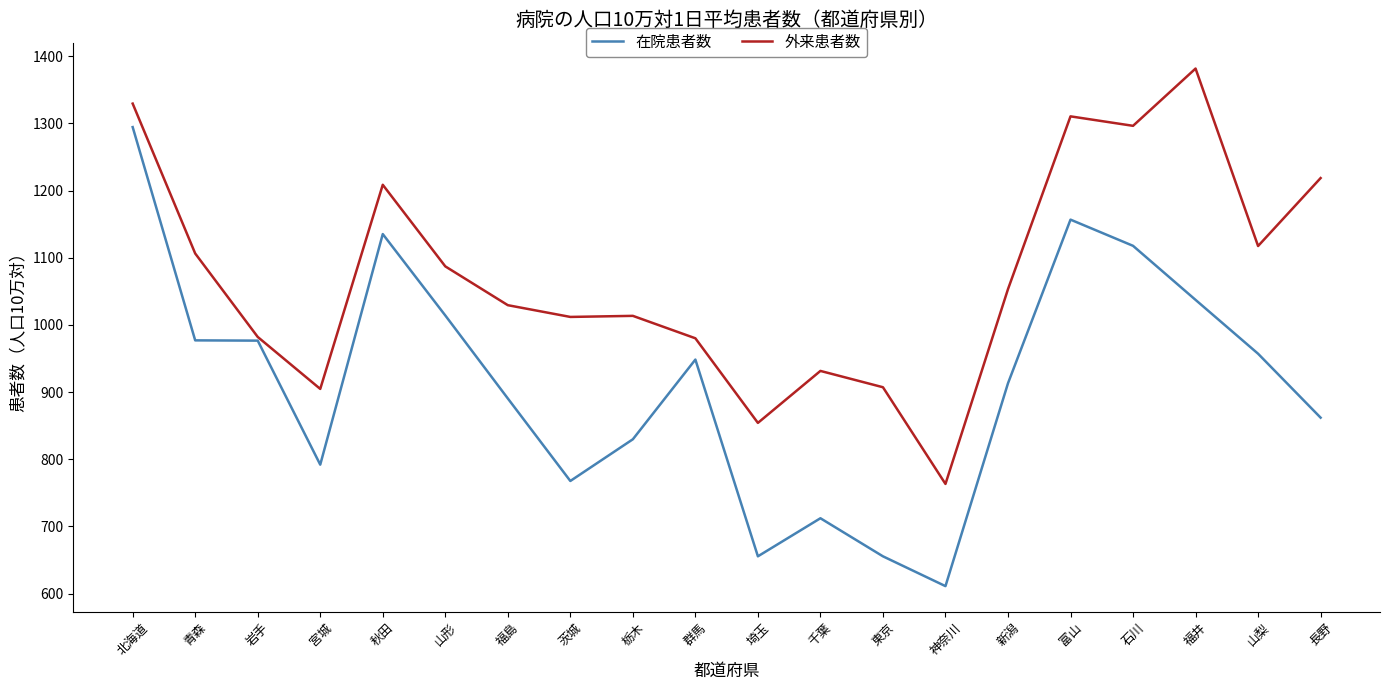

What is the difference between the second highest and minimum values in the 外来患者数 series?

566.4